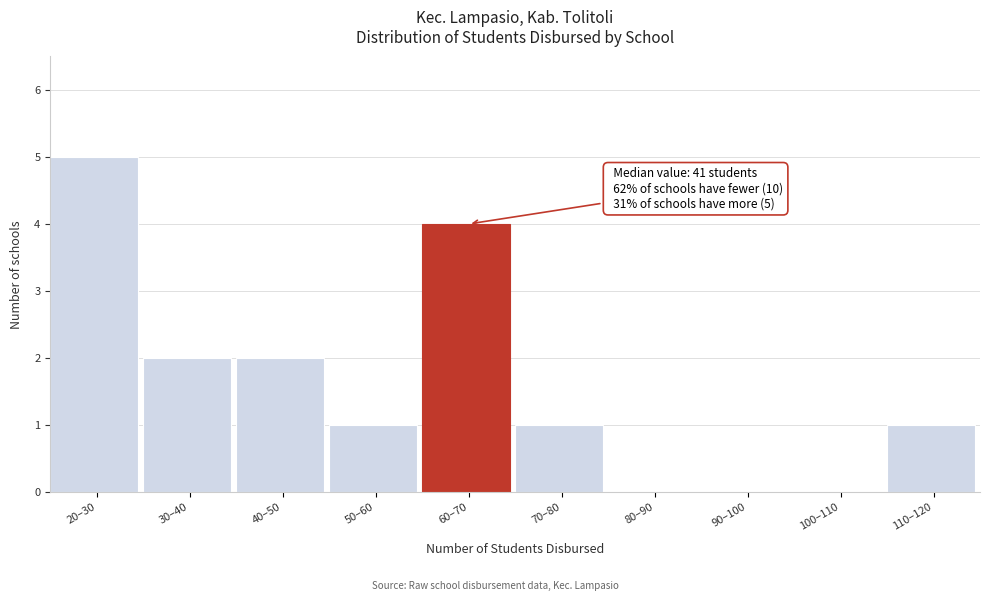

Reading left to right, list all the values displayed in this chart.

20–30=5	30–40=2	40–50=2	50–60=1	60–70=4	70–80=1	80–90=0	90–100=0	100–110=0	110–120=1